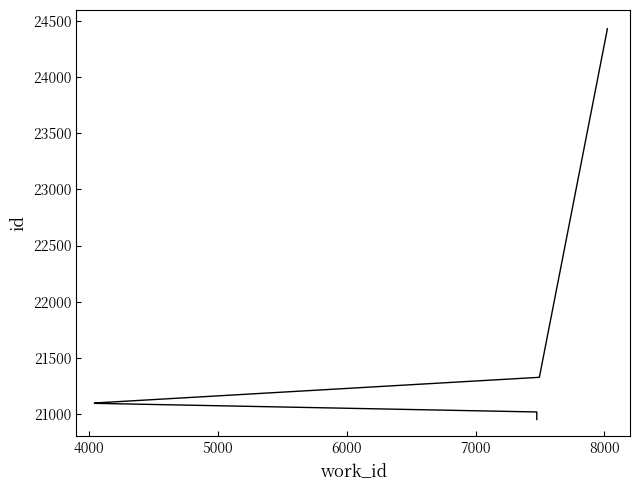

Does the chart display data point markers on the line(s)?

No